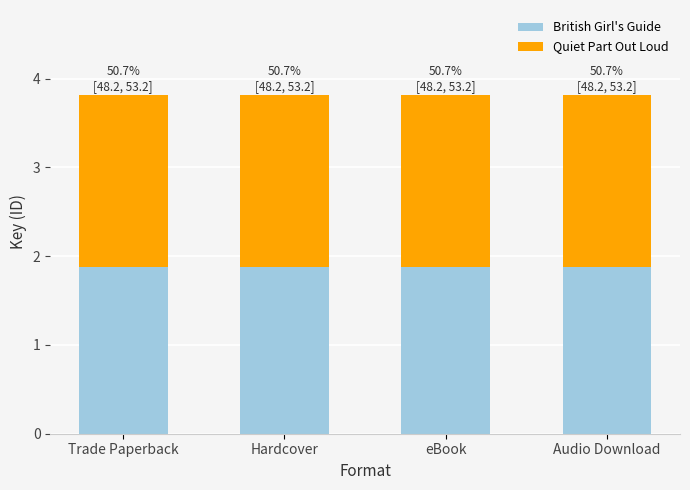

What is the sum of all British Girl's Guide values?

7.5